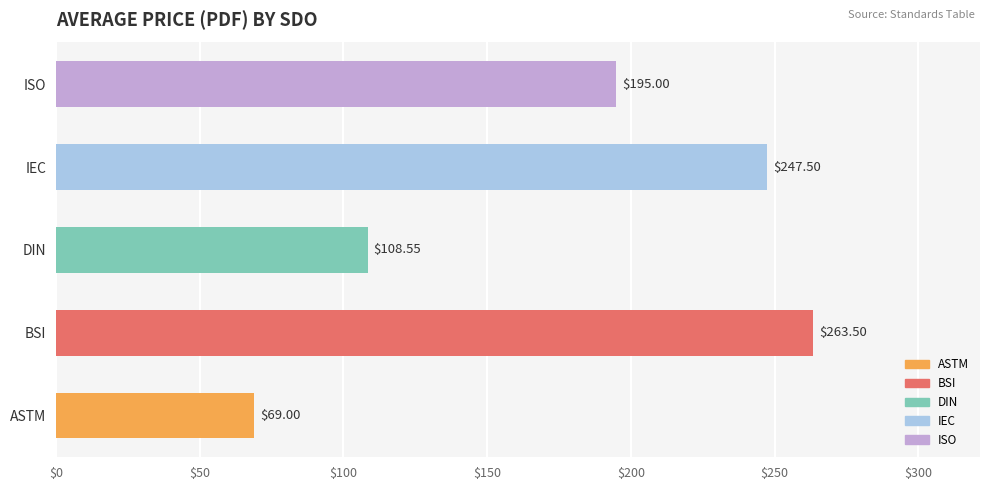

What is the difference between the values at ISO and IEC?

52.5